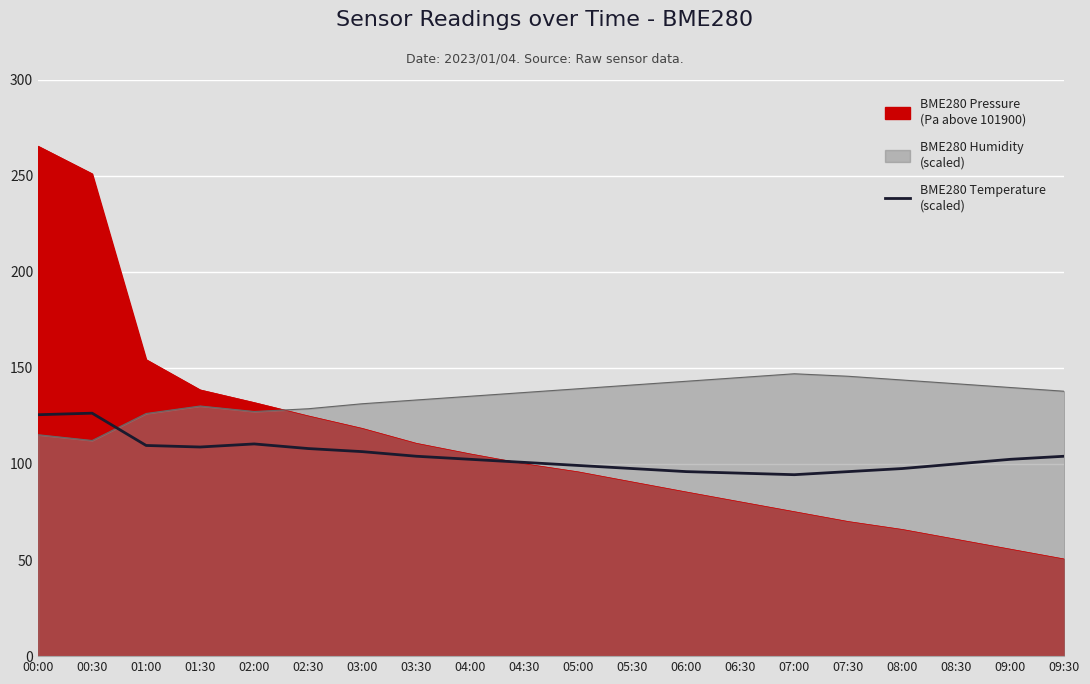

Between 08:30 and 03:30, which is larger?

03:30